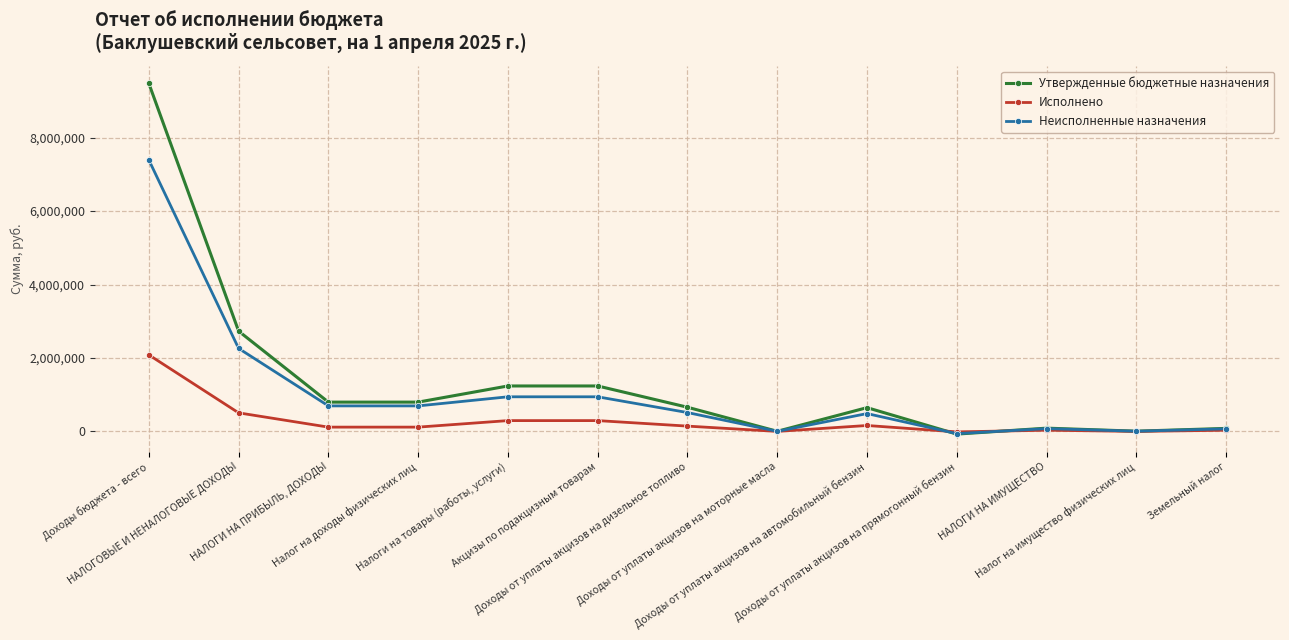

Which series has the widest spread of values?

Утвержденные бюджетные назначения